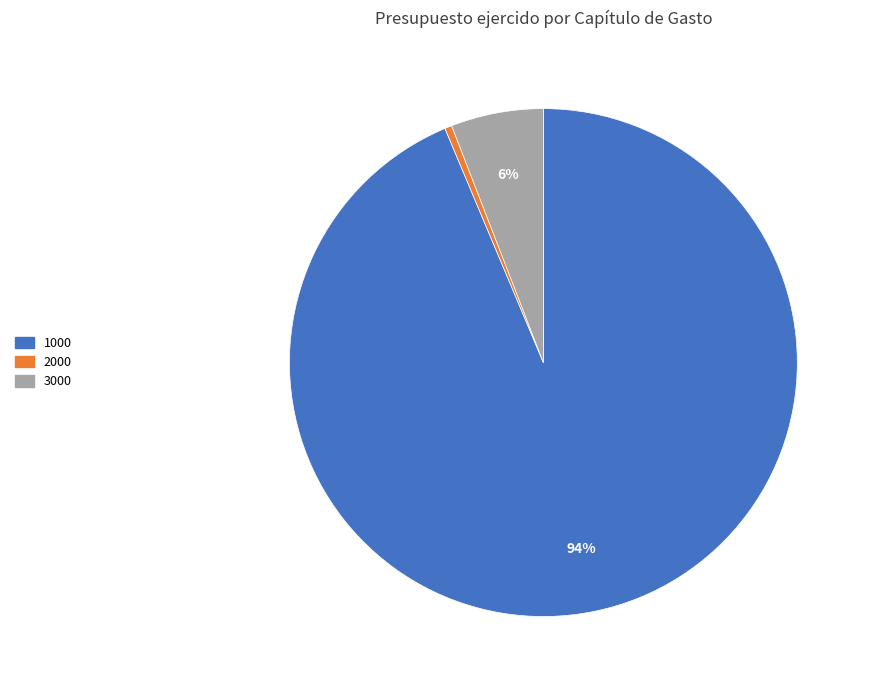

Combined, do 3000 and 2000 account for over 50%?

No